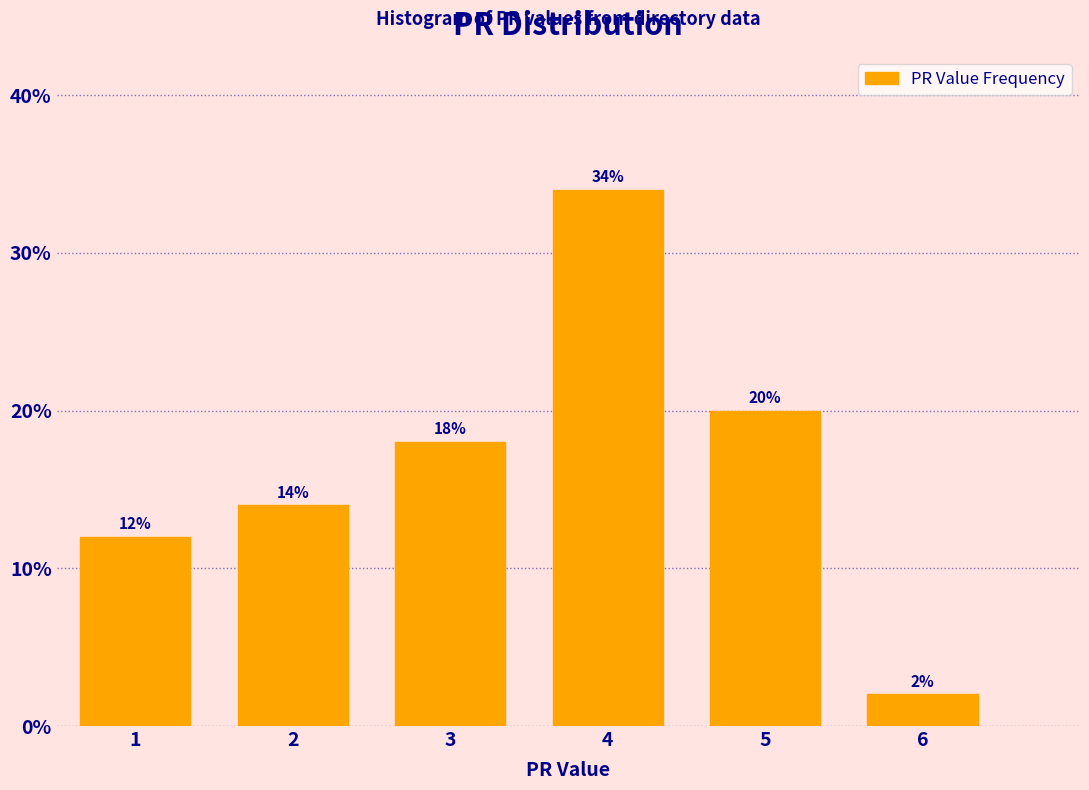

Reading left to right, extract all data points from this chart.

12.0	14.0	18.0	34.0	20.0	2.0